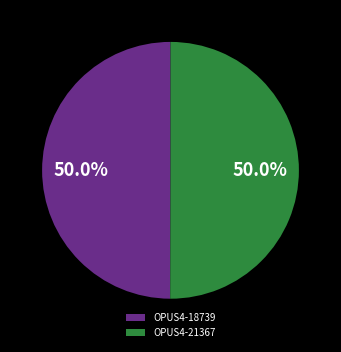

Combined, do OPUS4-21367 and OPUS4-18739 account for over 50%?

Yes